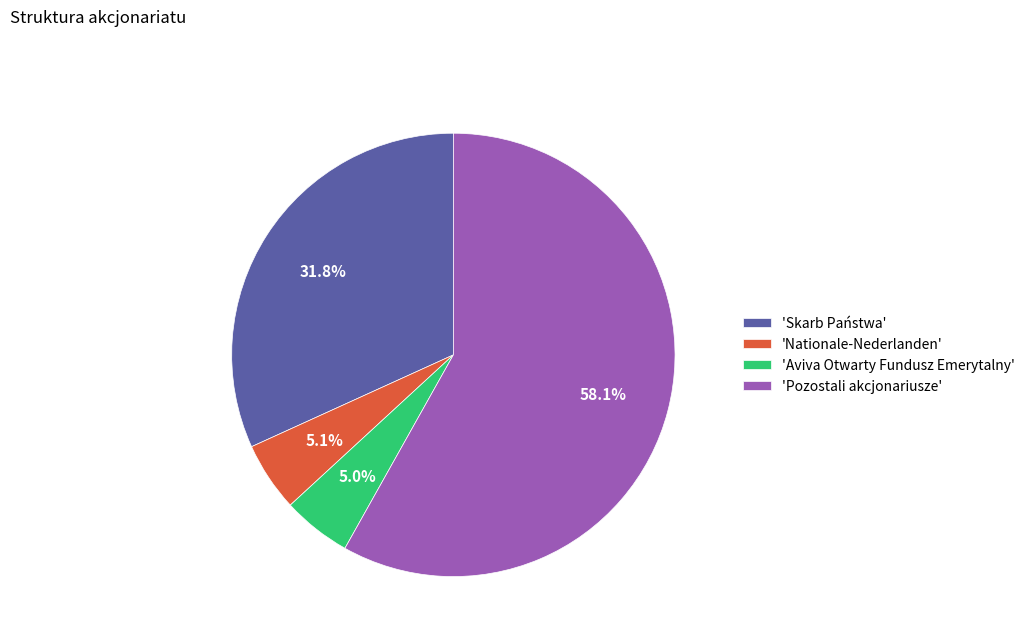

Which category has the biggest portion of the pie?

'Pozostali akcjonariusze'